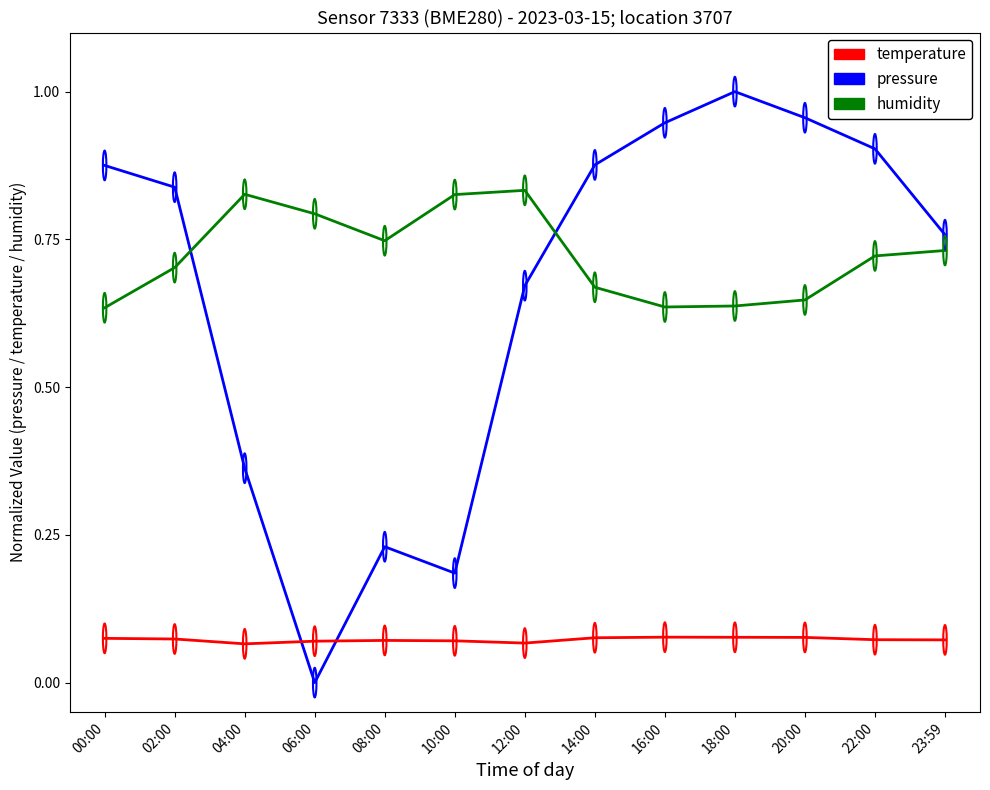

Which series has the largest range (max minus min)?

pressure